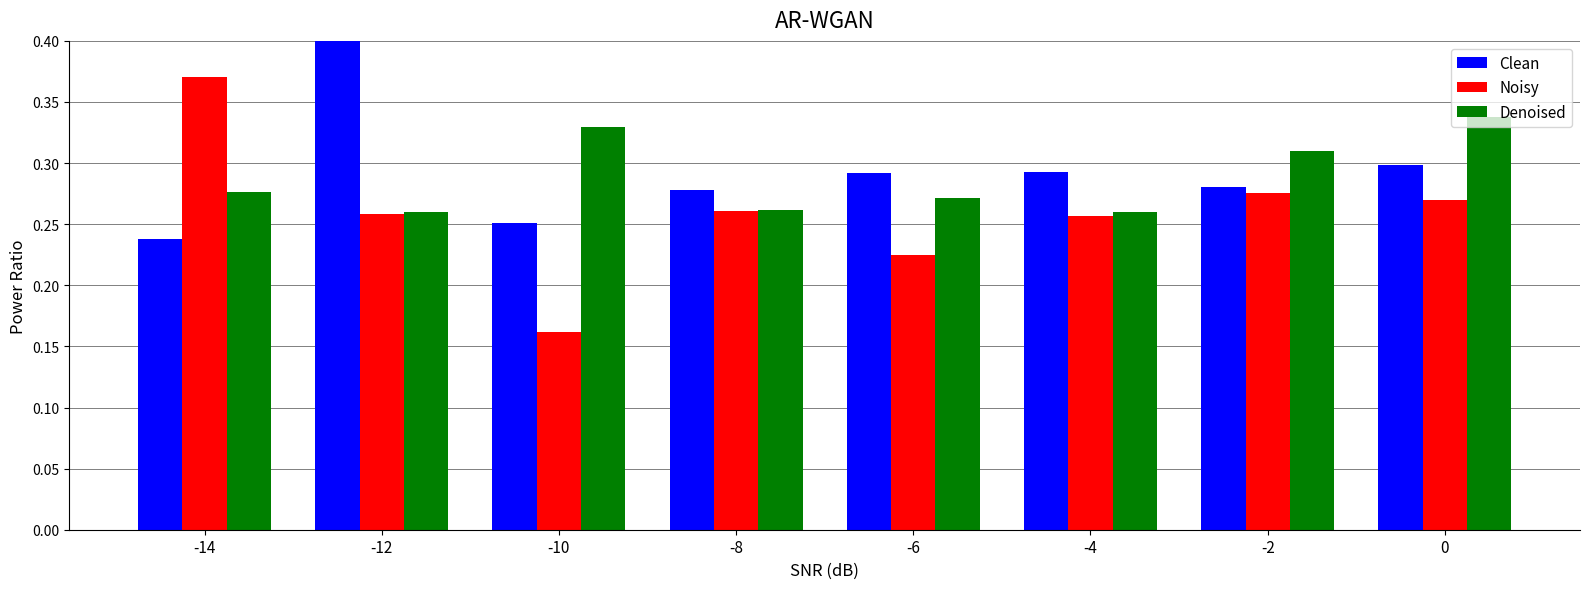

The value of Denoised at -8 is 0.1. True or false?

False